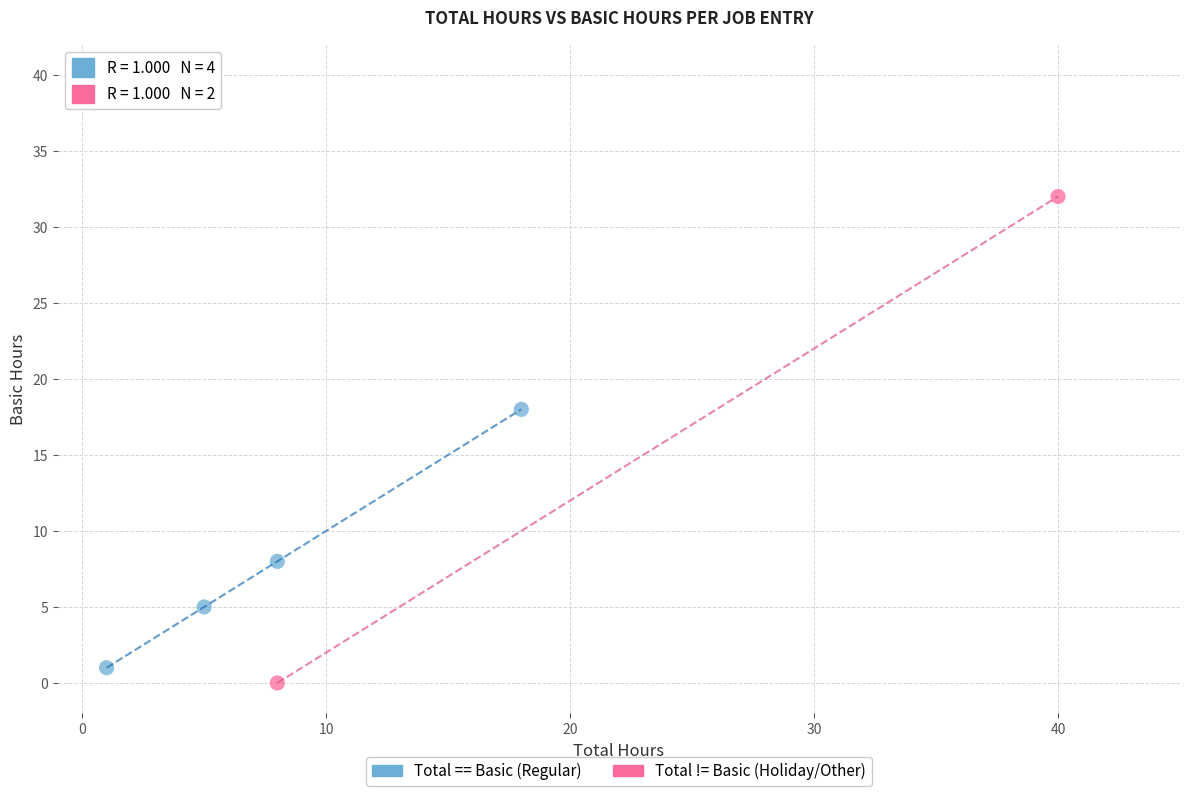

What are all the series names shown in the legend?

Total == Basic (Regular), Total != Basic (Holiday/Other)